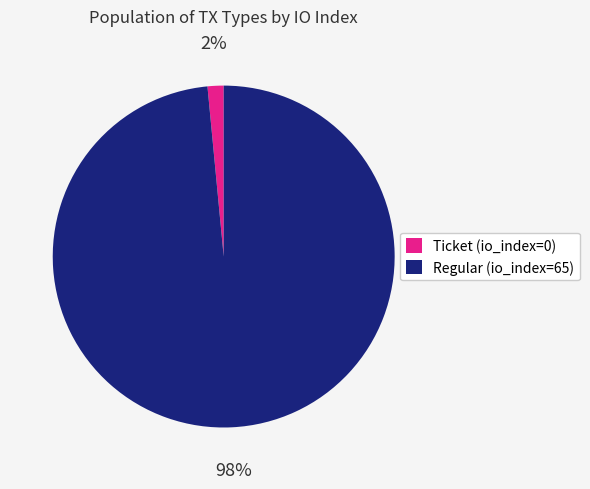

Rank the categories by value from lowest to highest.

Ticket (io_index=0), Regular (io_index=65)